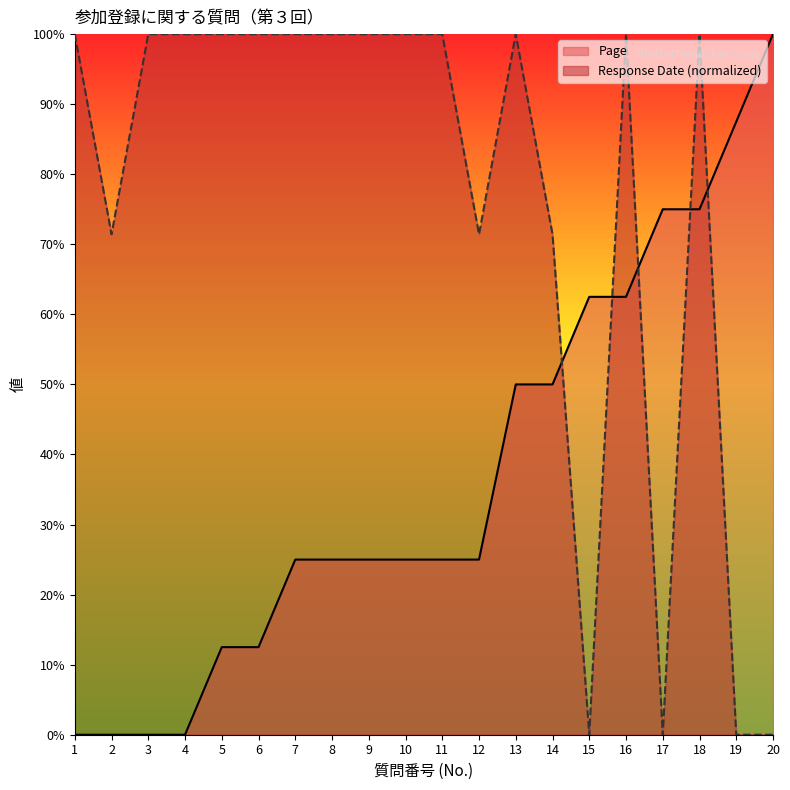

True or false: Response Date and Page intersect in this chart.

True